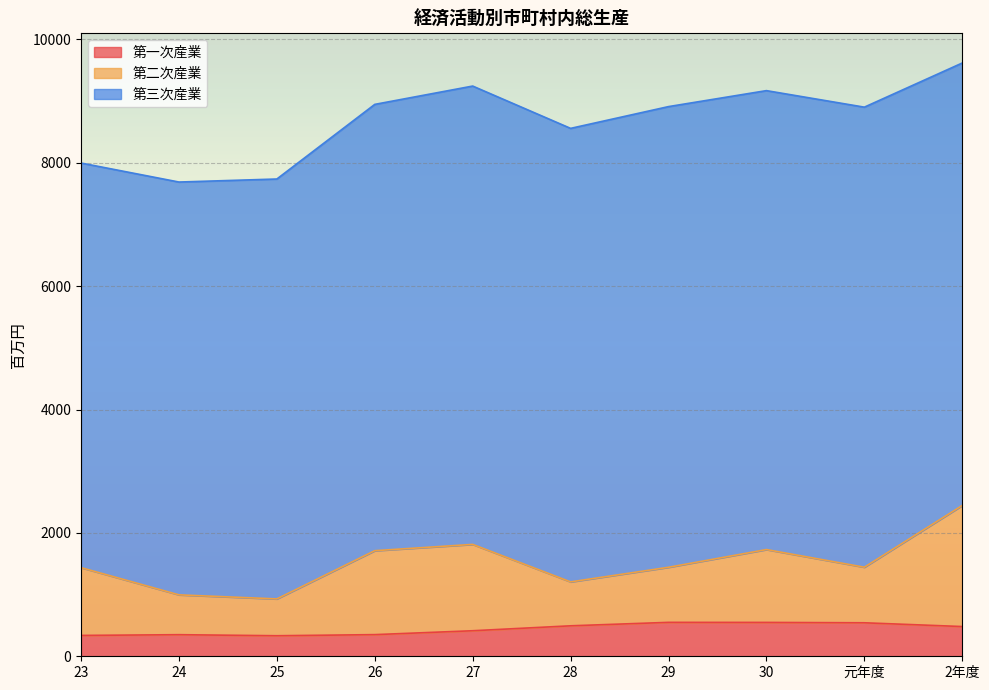

Rank the categories by 第二次産業 value from highest to lowest.

2年度, 27, 26, 30, 23, 元年度, 29, 28, 24, 25